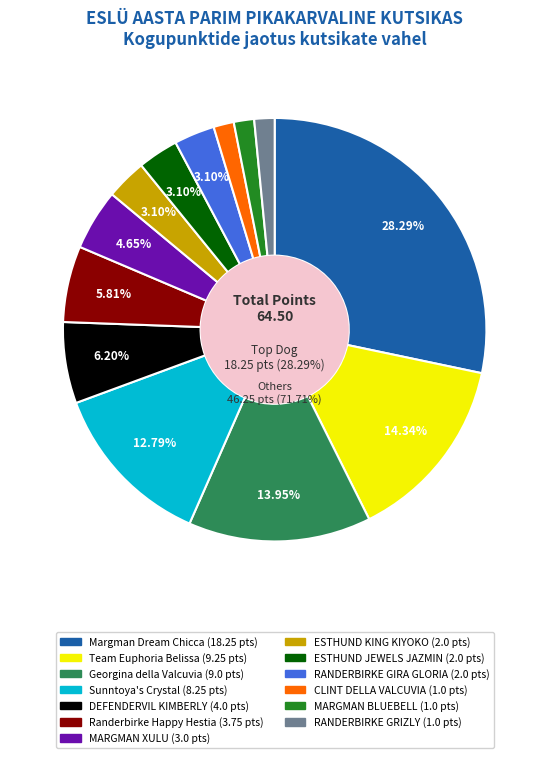

Does RANDERBIRKE GIRA GLORIA represent more than half of the total?

No